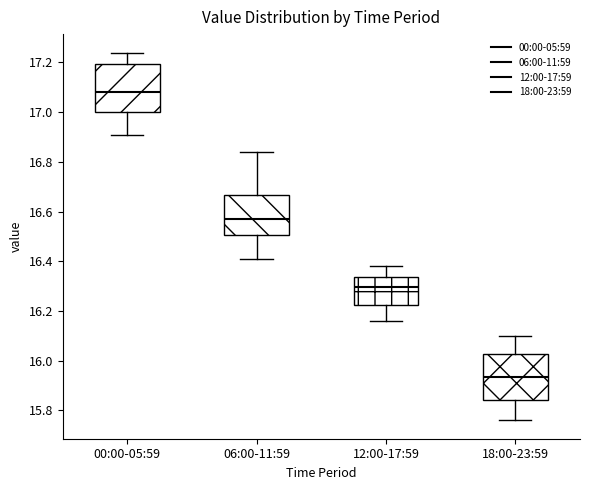

Reading left to right, read every box against the y-axis: the position of its median line, the range the box covers, and the ends of its whiskers. The values are not printed on the chart, so give them approximately, as read against the axis.

00:00-05:59: median 17.08, box 17.00 to 17.20, whiskers 16.92 to 17.24
06:00-11:59: median 16.58, box 16.50 to 16.66, whiskers 16.42 to 16.84
12:00-17:59: median 16.30, box 16.22 to 16.34, whiskers 16.16 to 16.38
18:00-23:59: median 15.94, box 15.84 to 16.02, whiskers 15.76 to 16.10